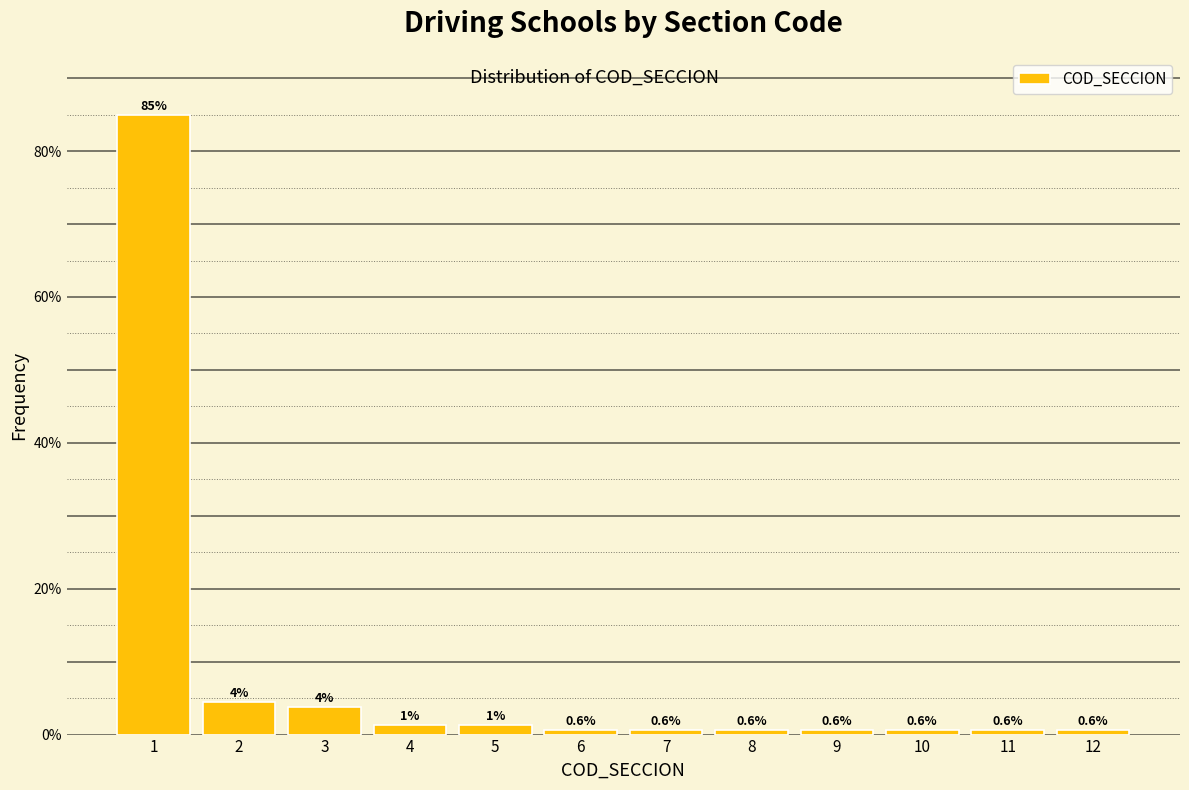

What is the smallest value displayed?

0.6